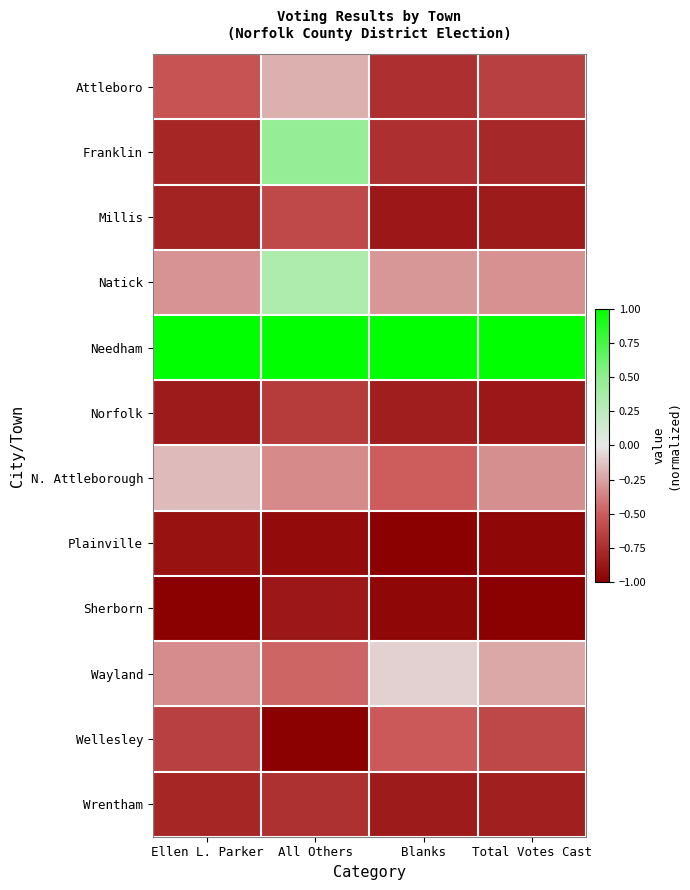

Which series has the largest range (max minus min)?

Franklin